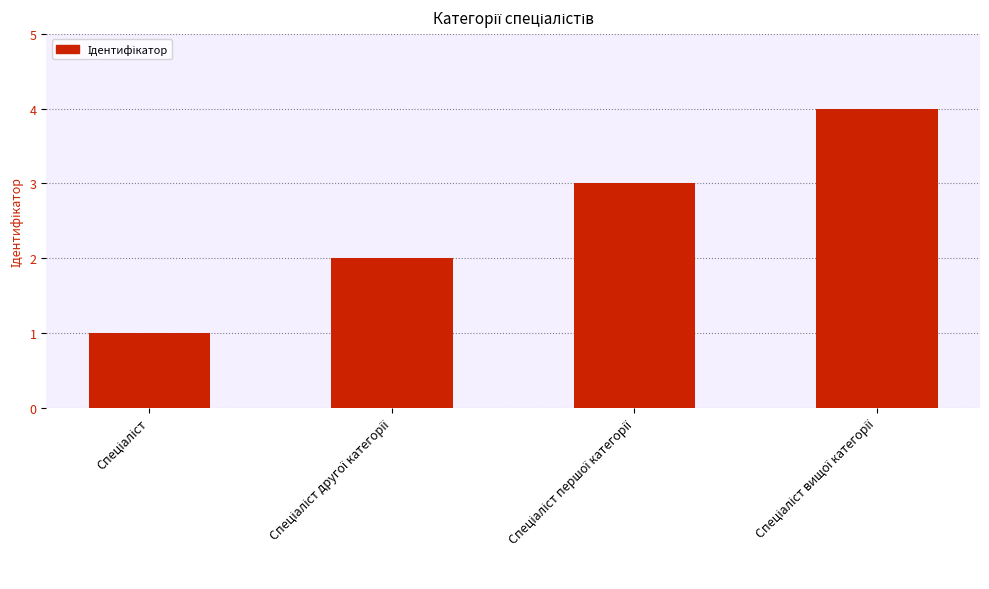

What is the sum of all values?

10